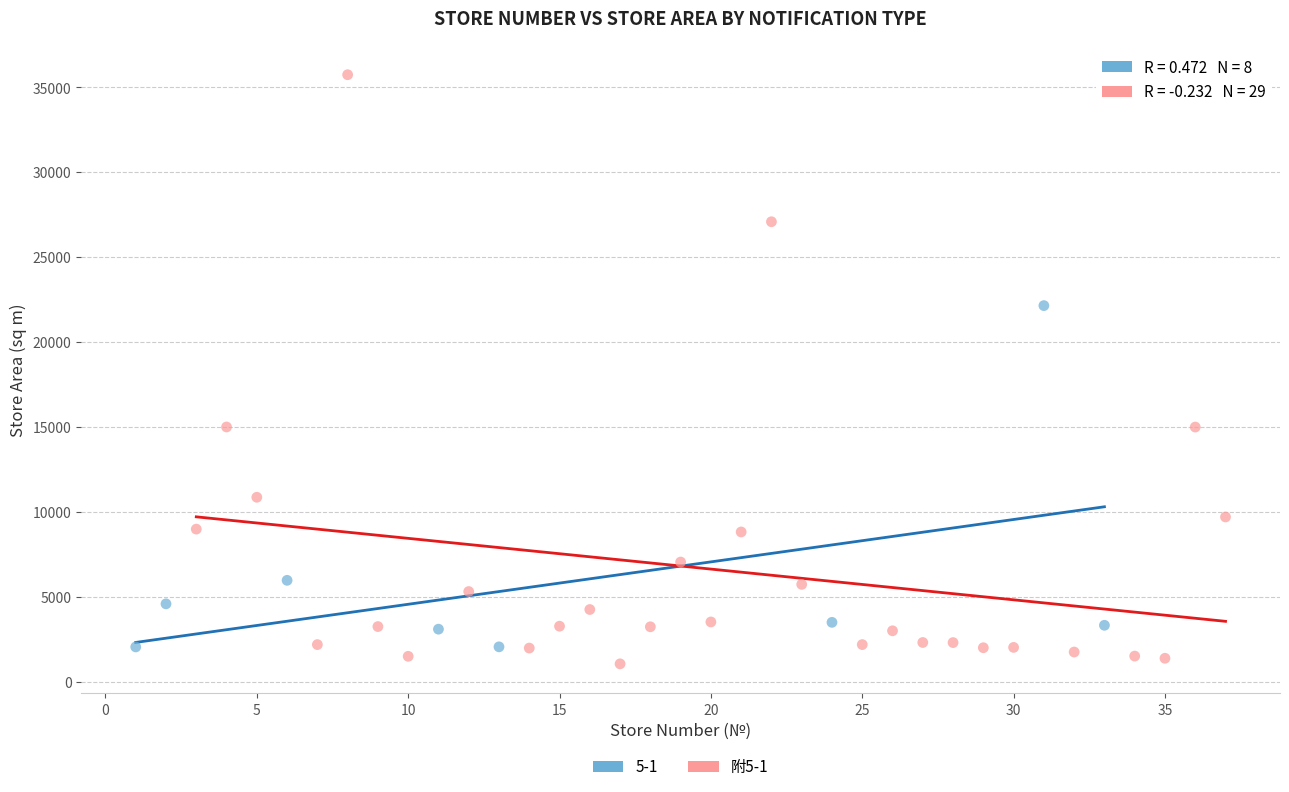

Which series reaches the maximum Y coordinate?

附5-1